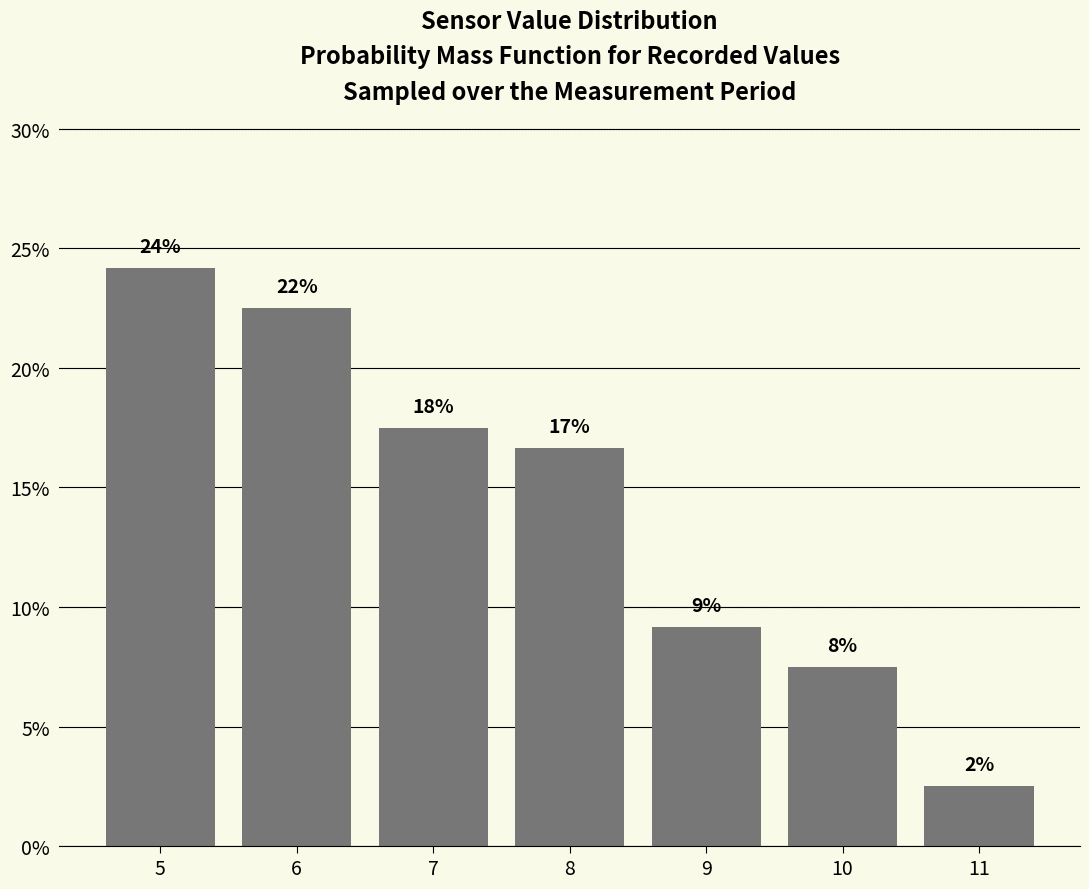

Are the bars horizontal?

No